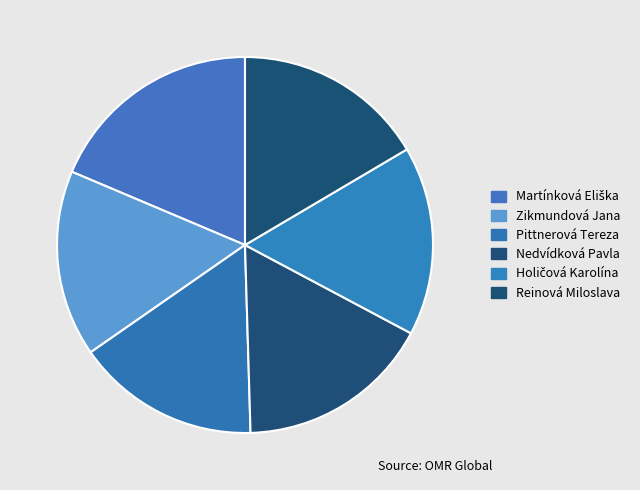

Between Martínková Eliška and Zikmundová Jana, which is larger?

Martínková Eliška